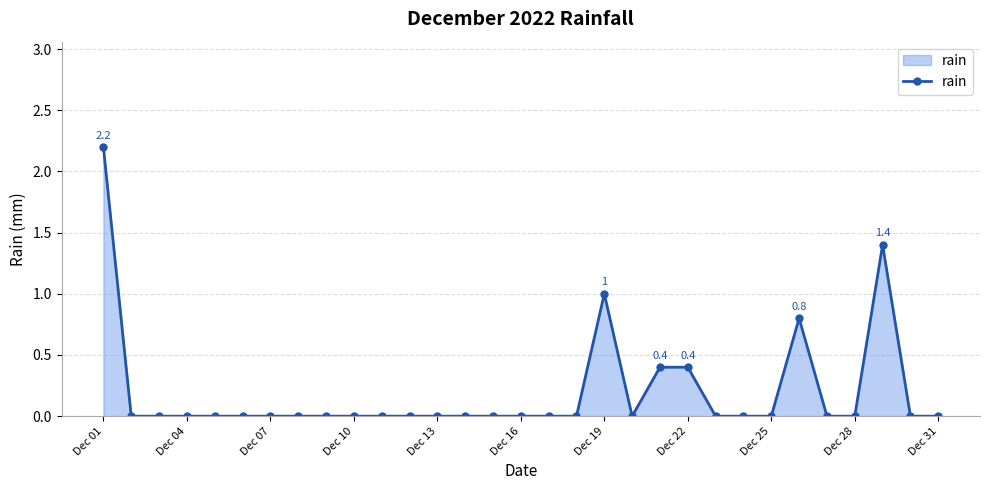

What is the average value?

0.2